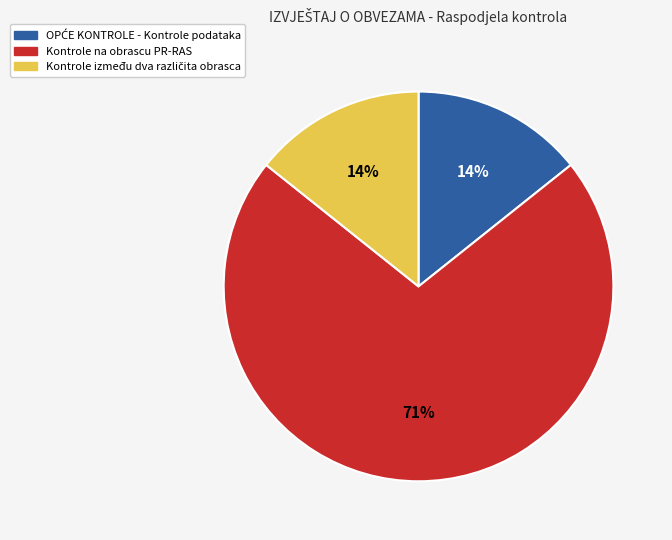

How many slices are in this pie chart?

3